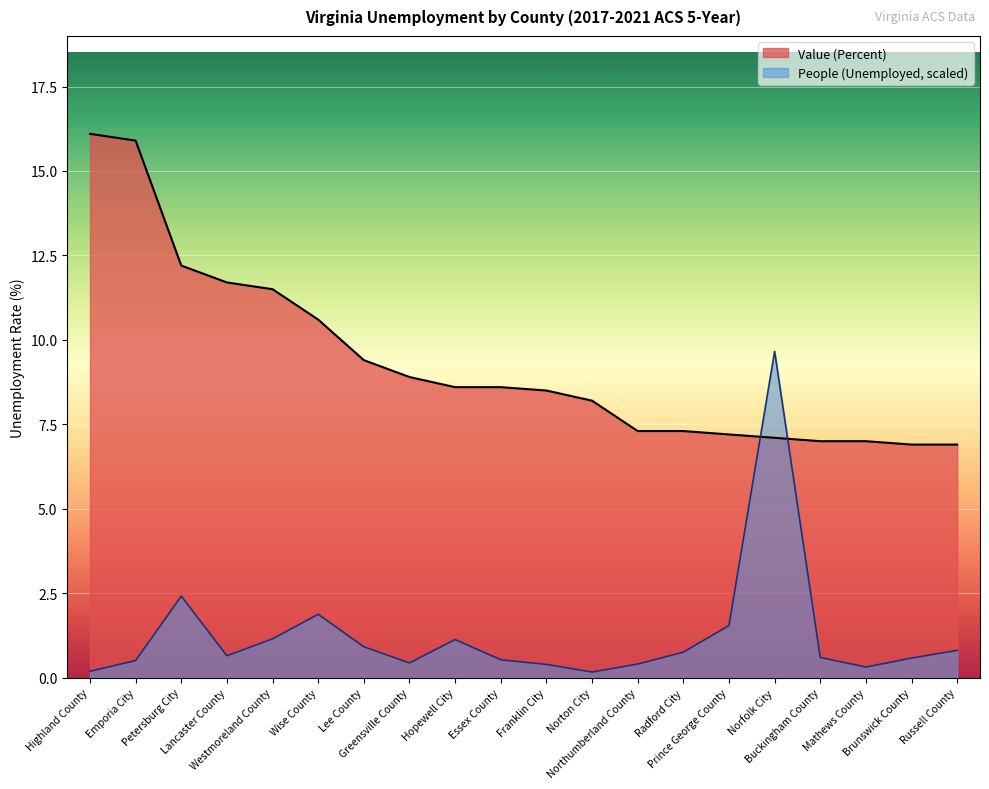

Count the number of categories in the chart.

20